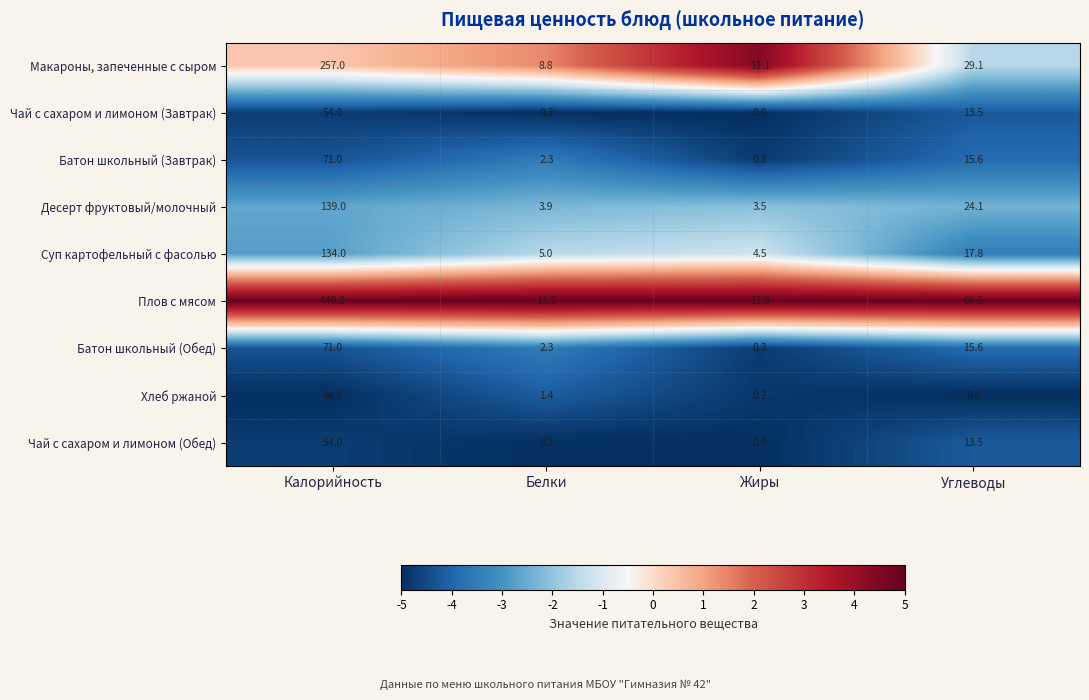

What is the difference between the second highest and minimum values in the Чай с сахаром и лимоном (Завтрак) series?

13.5